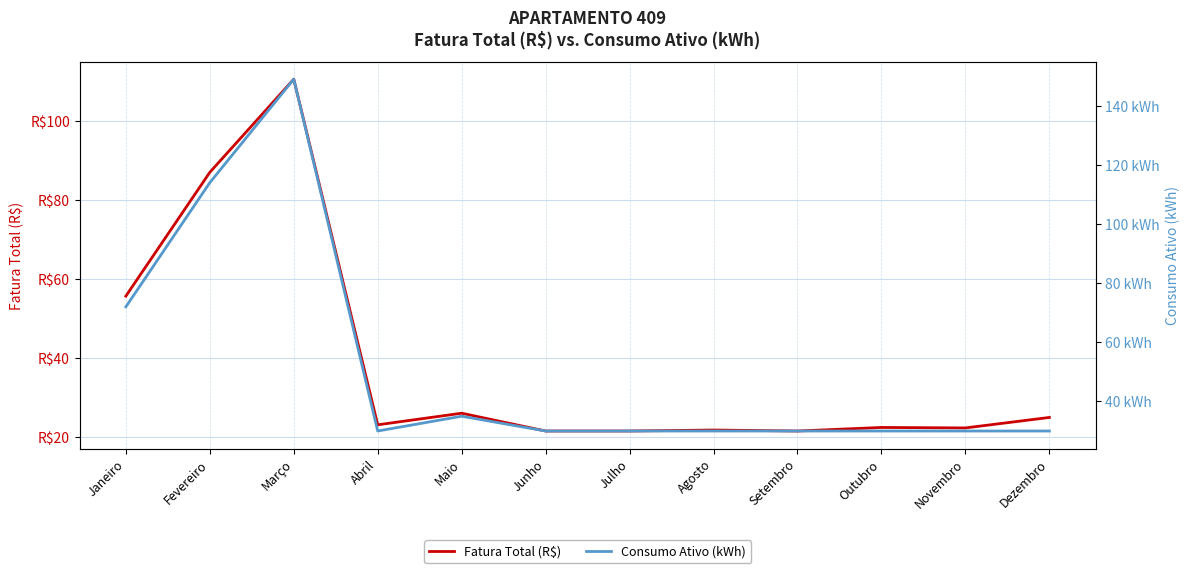

How many data points in Consumo Ativo (kWh) are above 30?

4